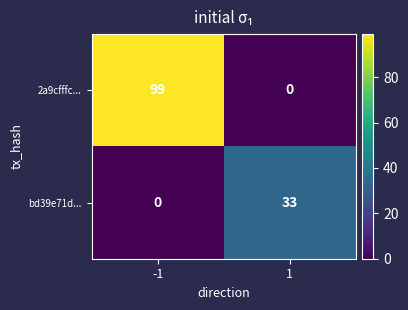

The value of 2a9cfffc... at -1 is 99. True or false?

True